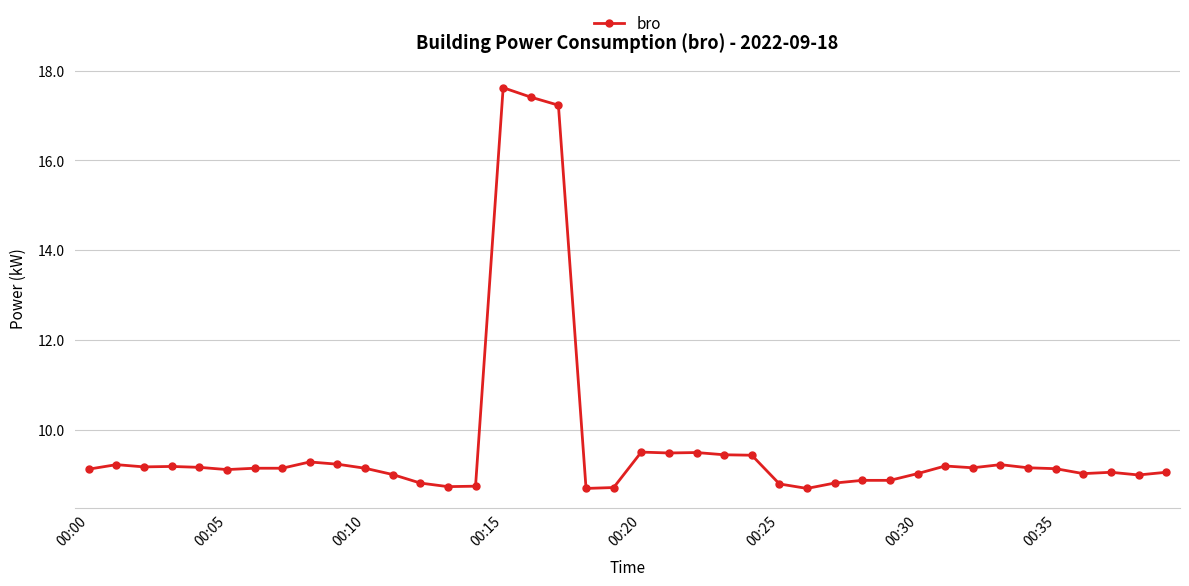

What is the greatest value displayed?

17.6